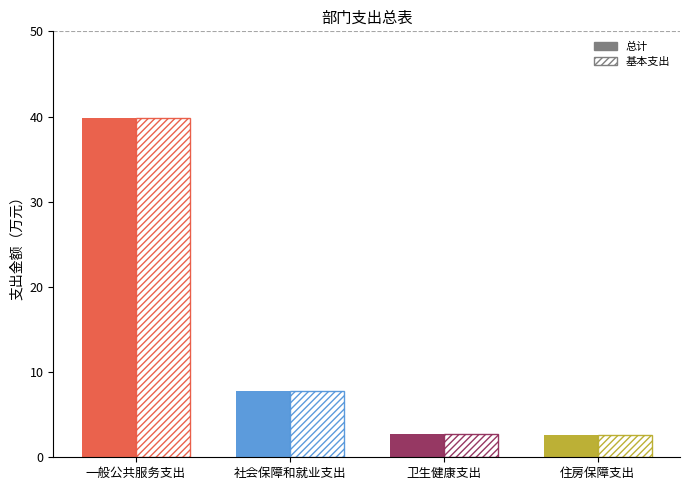

Which series has the largest total across all categories?

总计